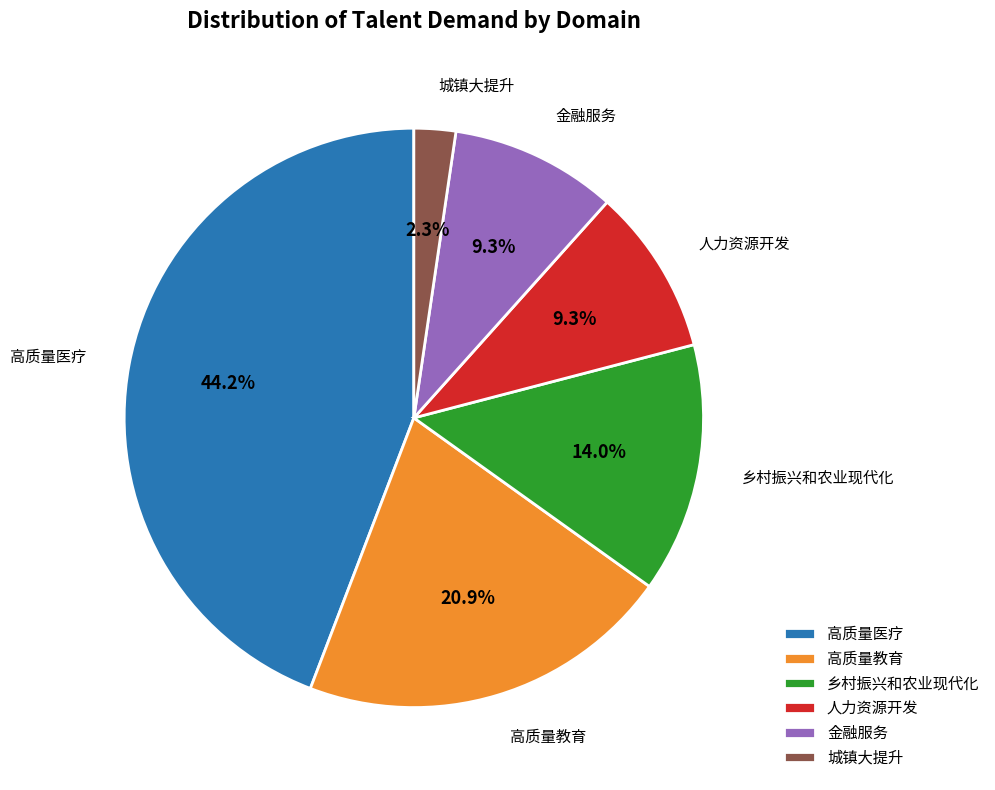

How many segments does this pie chart have?

6